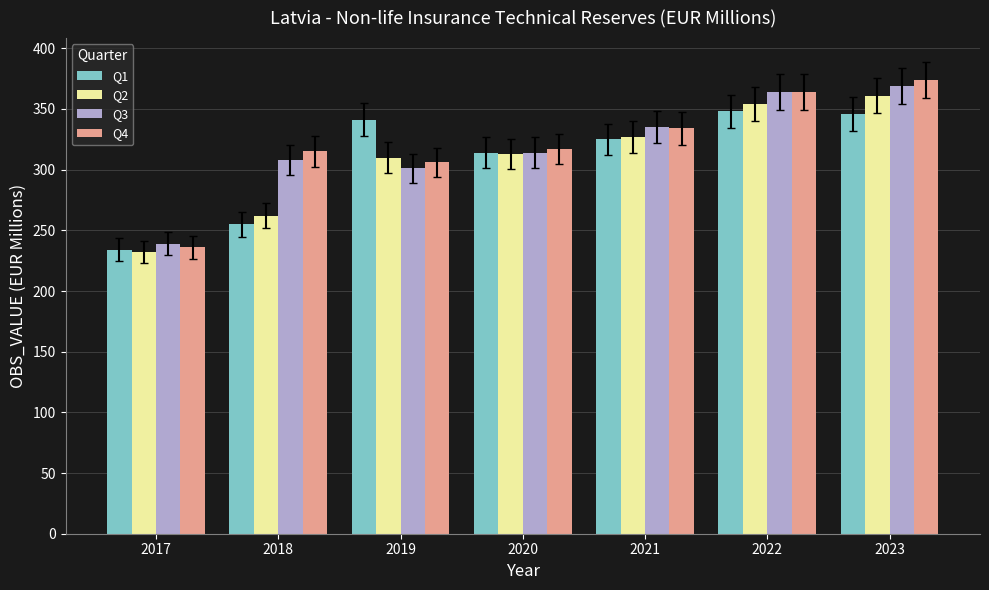

What is the value of the Q3 bar at the 3rd from the left?

301